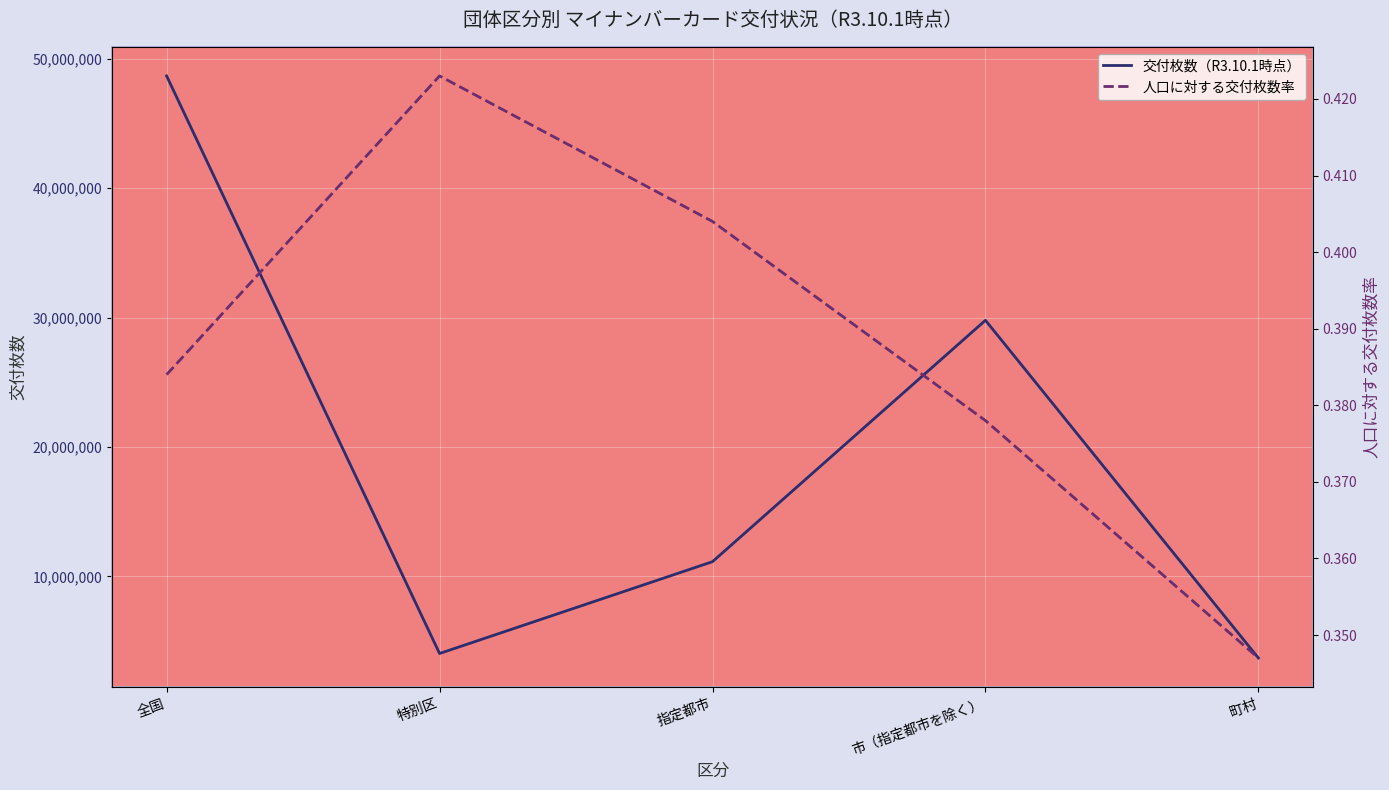

Is this an area chart (filled region under the line)?

No